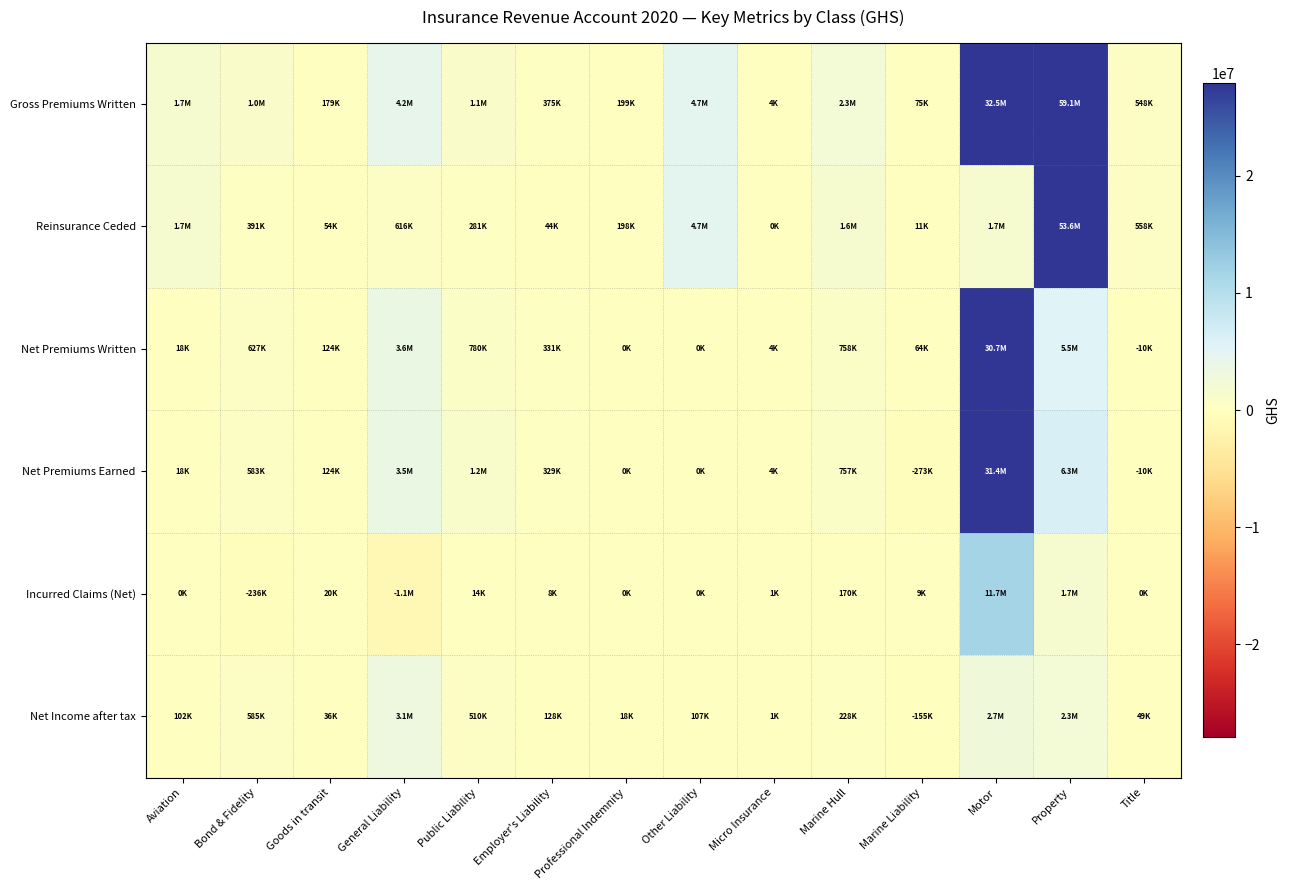

Which category has the highest value across all series?

Property